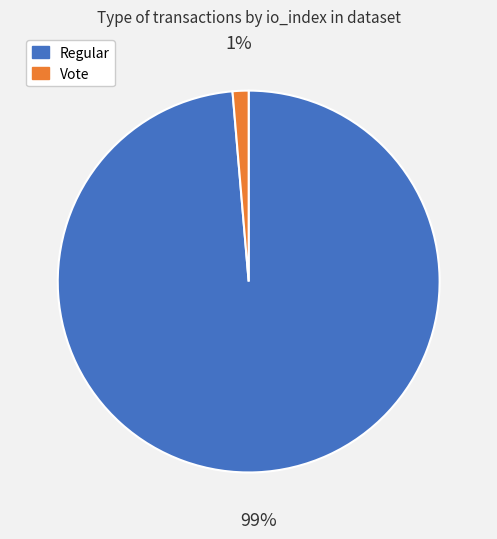

How many segments does this pie chart have?

2